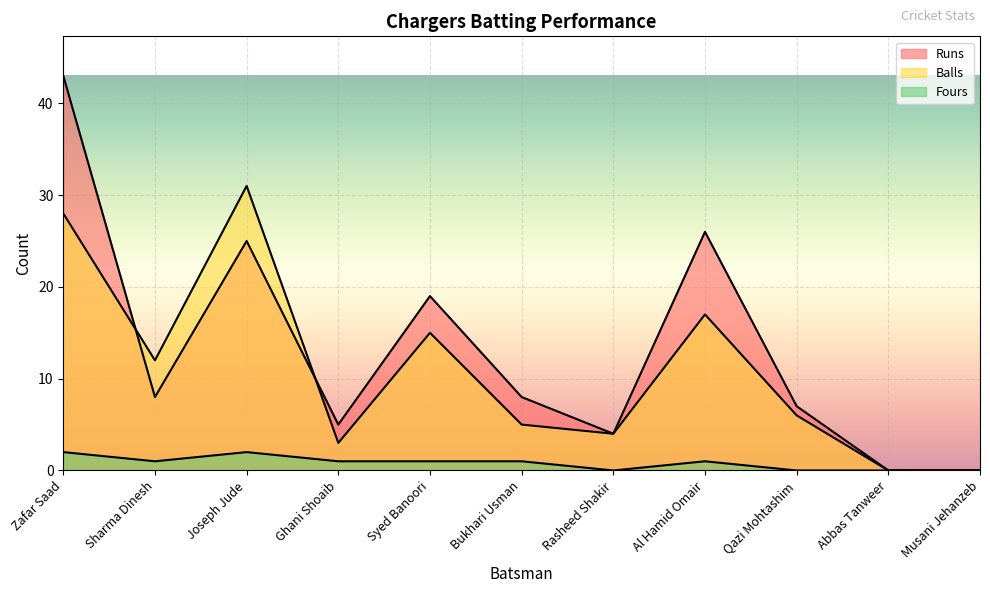

Reading left to right, extract all data points from this chart.

Runs: Zafar Saad=43	Sharma Dinesh=8	Joseph Jude=25	Ghani Shoaib=5	Syed Banoori=19	Bukhari Usman=8	Rasheed Shakir=4	Al Hamid Omair=26	Qazi Mohtashim=7	Abbas Tanweer=0	Musani Jehanzeb=0
Balls: Zafar Saad=28	Sharma Dinesh=12	Joseph Jude=31	Ghani Shoaib=3	Syed Banoori=15	Bukhari Usman=5	Rasheed Shakir=4	Al Hamid Omair=17	Qazi Mohtashim=6	Abbas Tanweer=0	Musani Jehanzeb=0
Fours: Zafar Saad=2	Sharma Dinesh=1	Joseph Jude=2	Ghani Shoaib=1	Syed Banoori=1	Bukhari Usman=1	Rasheed Shakir=0	Al Hamid Omair=1	Qazi Mohtashim=0	Abbas Tanweer=0	Musani Jehanzeb=0